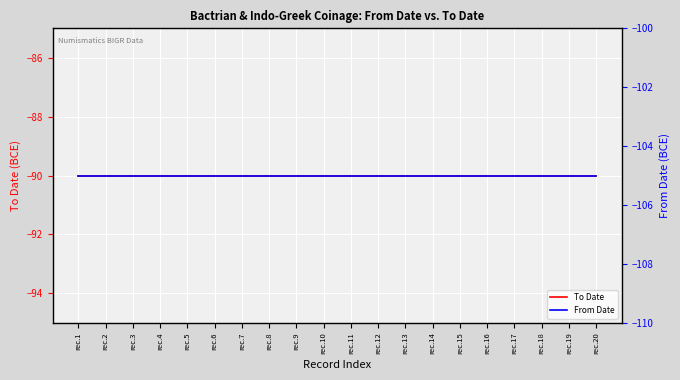

At which category does the chart reach its peak across all series?

rec.1